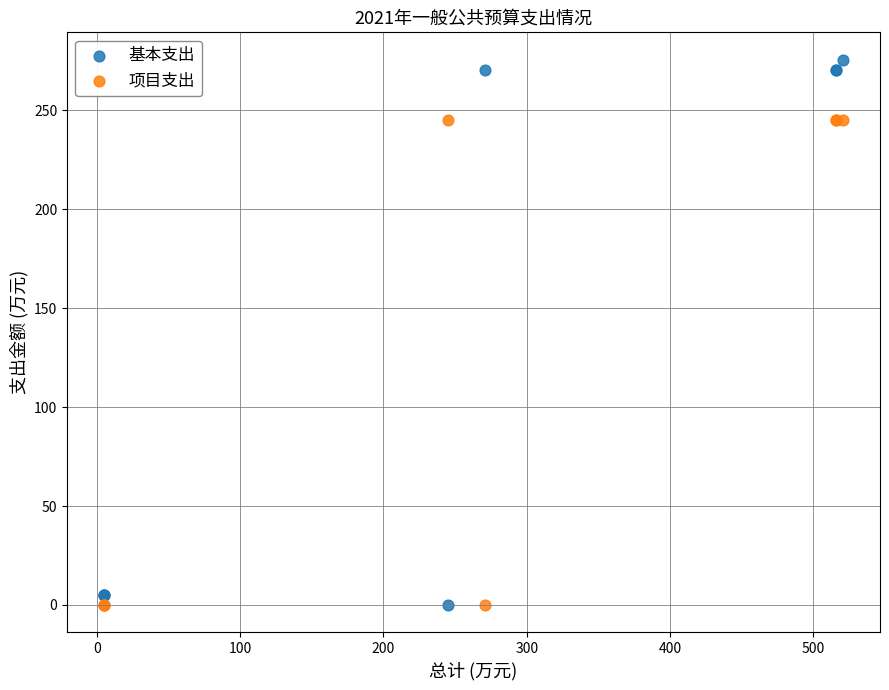

Which series contains the highest Y value?

基本支出